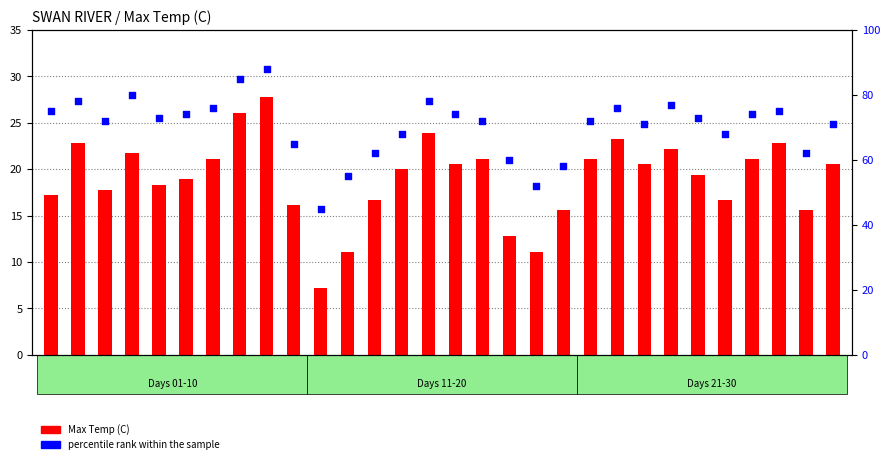

What is the total value across all series at 22?

99.3